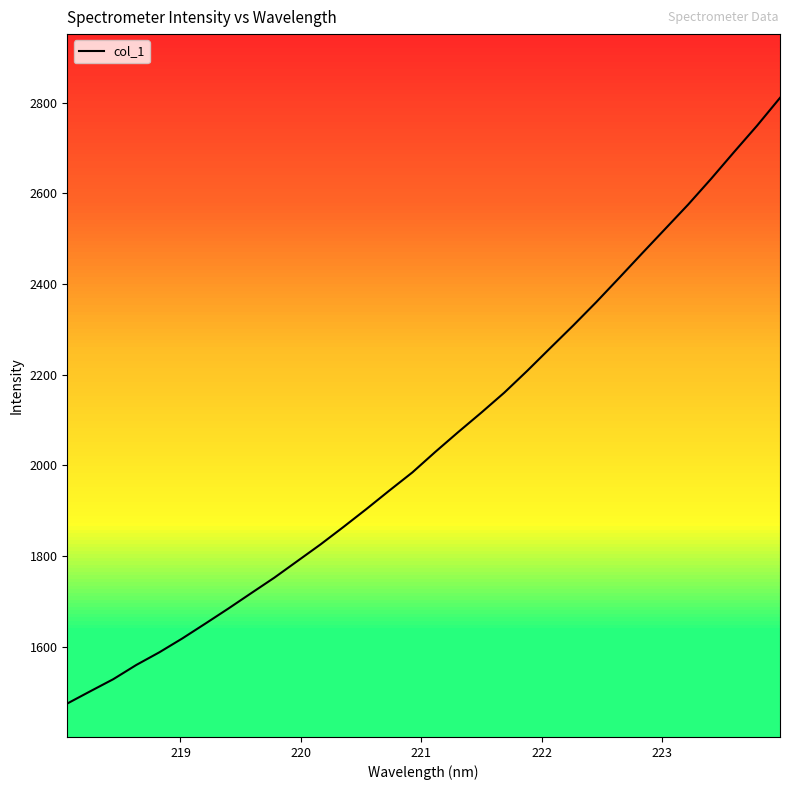

What is the difference between the maximum and minimum values?

1335.5